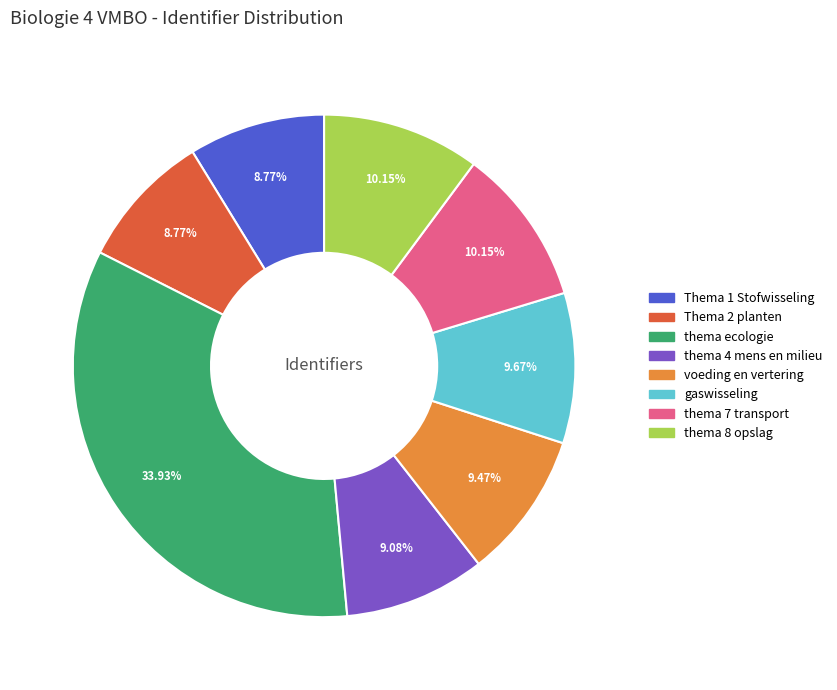

Does any single category account for the majority?

No